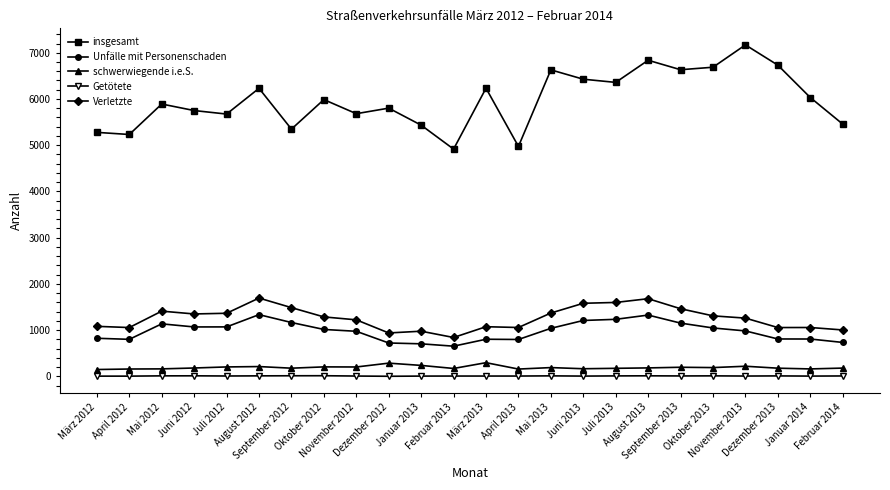

Which series has the largest range (max minus min)?

insgesamt